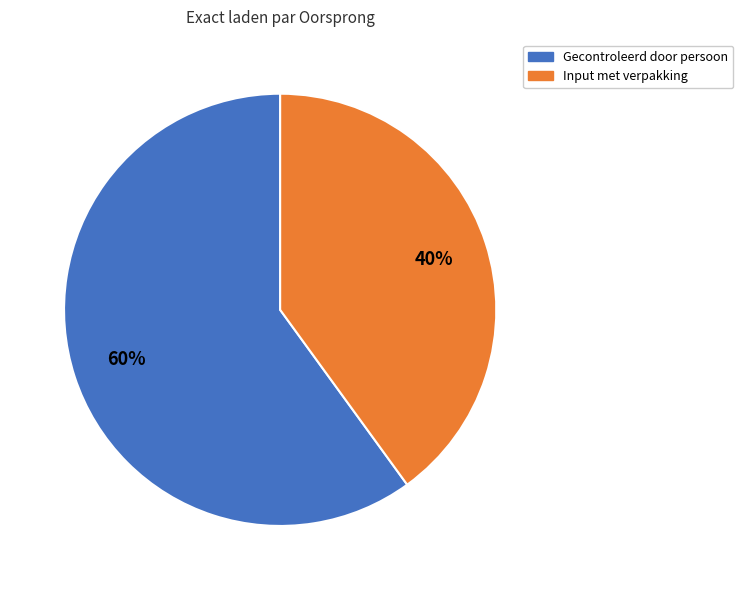

Is there any slice that represents more than half of the pie?

Yes